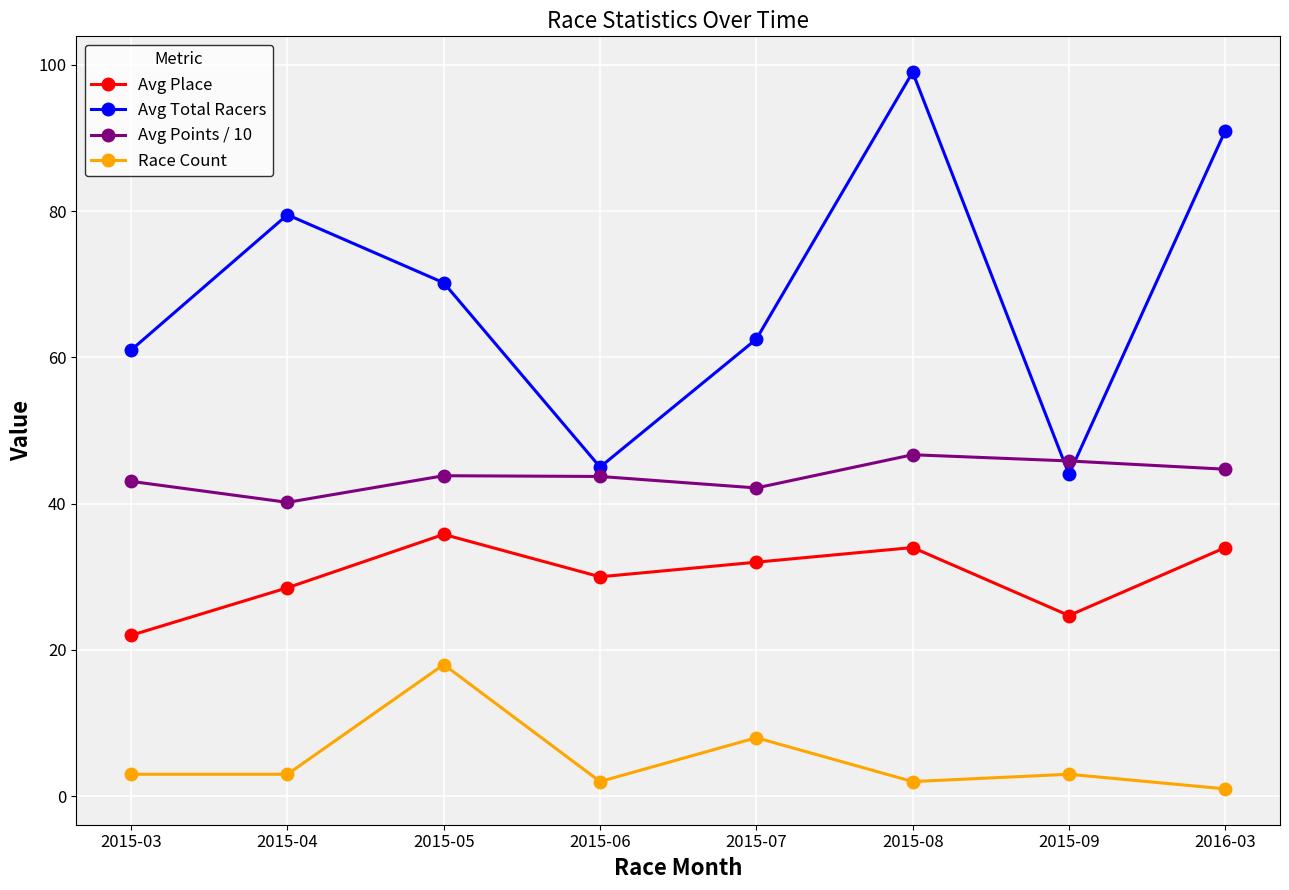

True or false: Race Count and Avg Points / 10 cross at least once.

False